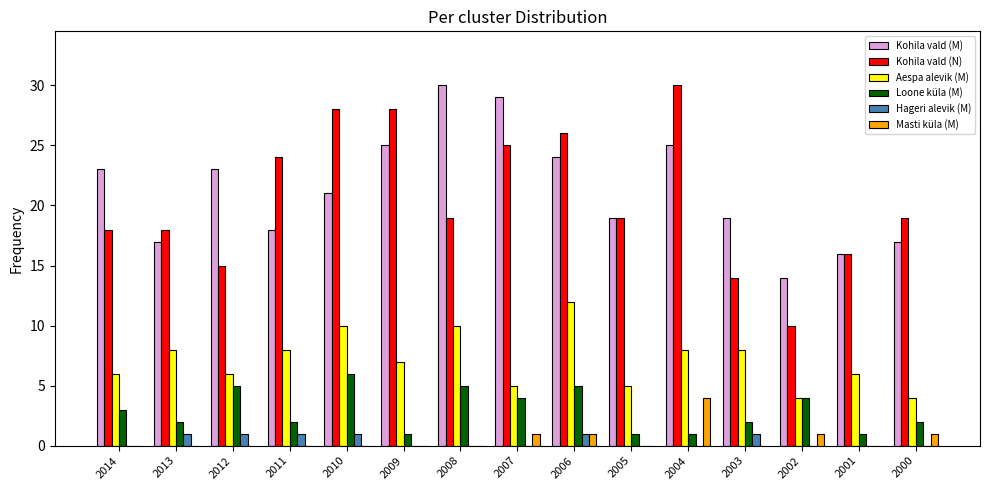

What is the sum of the Kohila vald (N) values at 2007 and 2005?

44